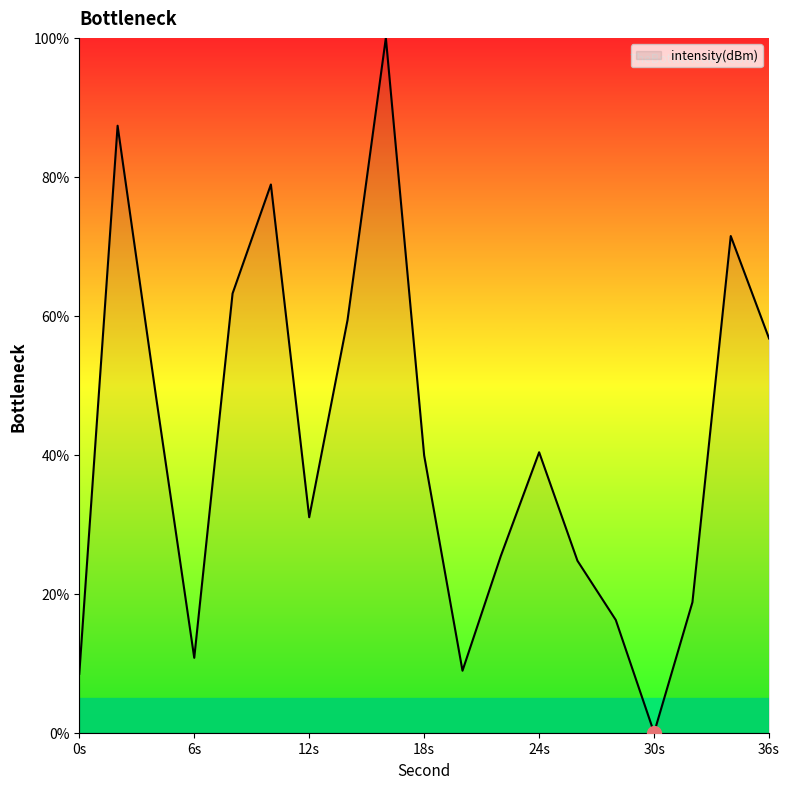

What is the maximum value shown in the chart?

100.0